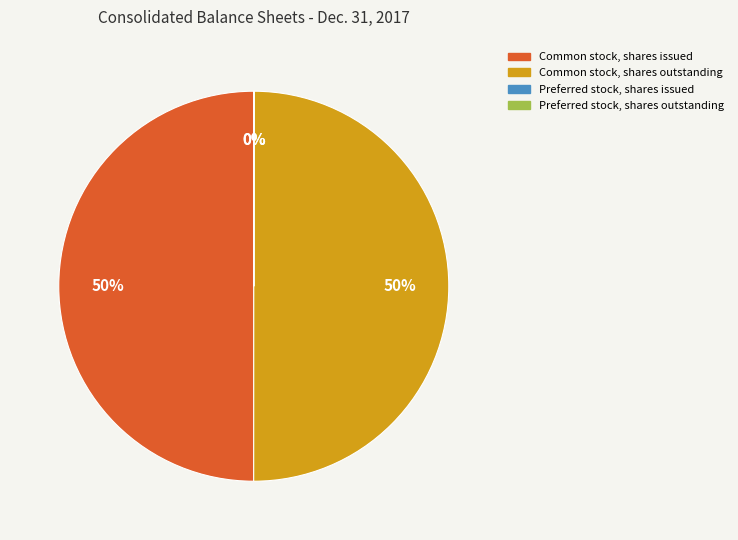

To the nearest percent, what is the average slice percentage?

25%